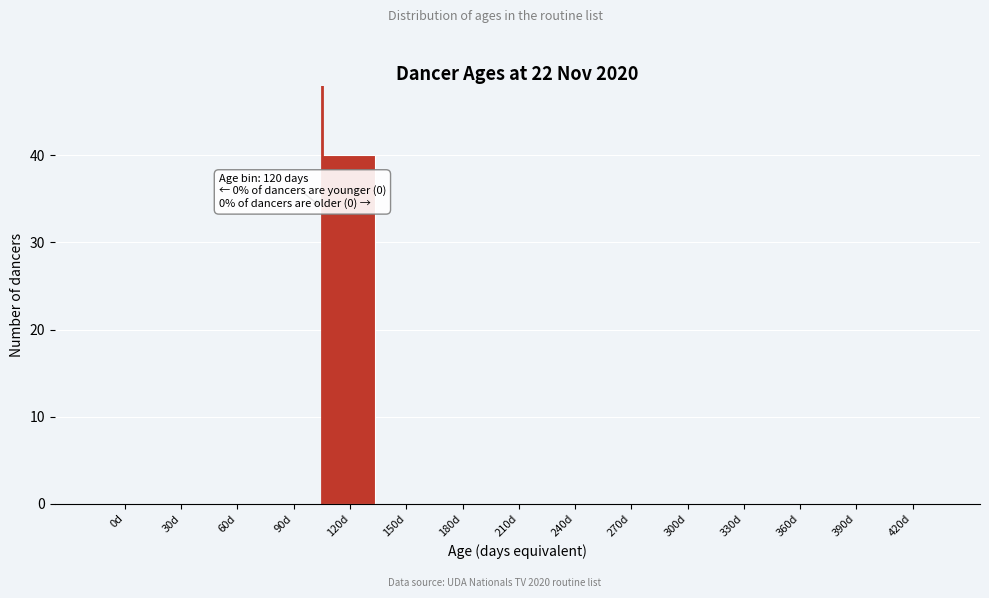

Reading right to left, transcribe all the data shown in this chart.

420d=0	390d=0	360d=0	330d=0	300d=0	270d=0	240d=0	210d=0	180d=0	150d=0	120d=40	90d=0	60d=0	30d=0	0d=0